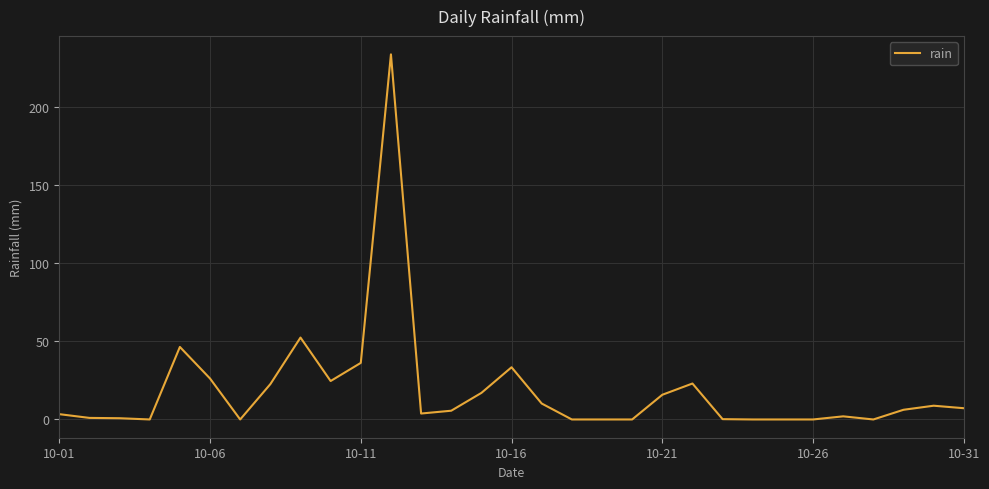

What is the greatest value displayed?

233.6